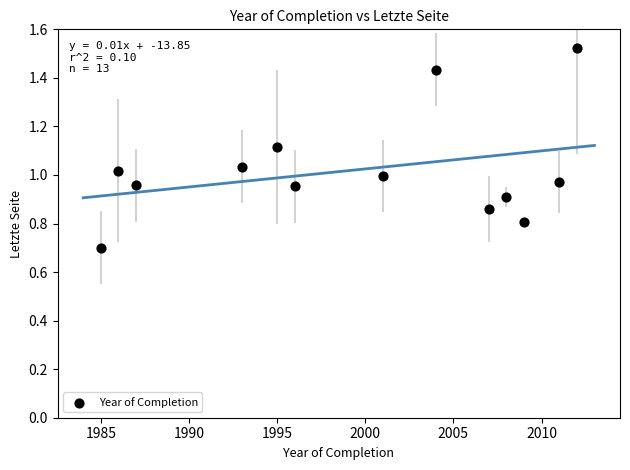

What is the range of X values (max minus min)?

27.0